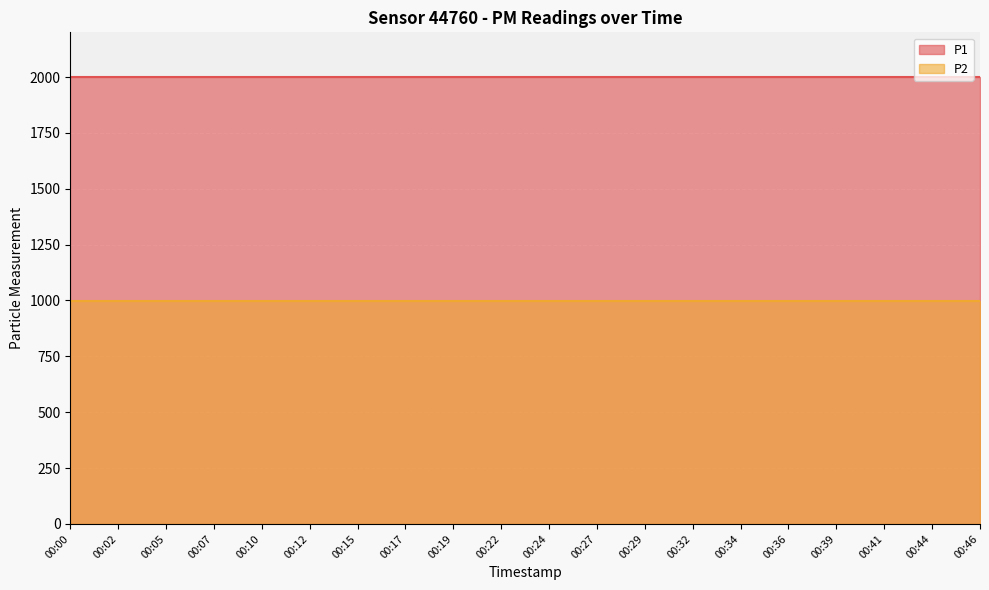

True or false: P2 and P1 cross at least once.

False